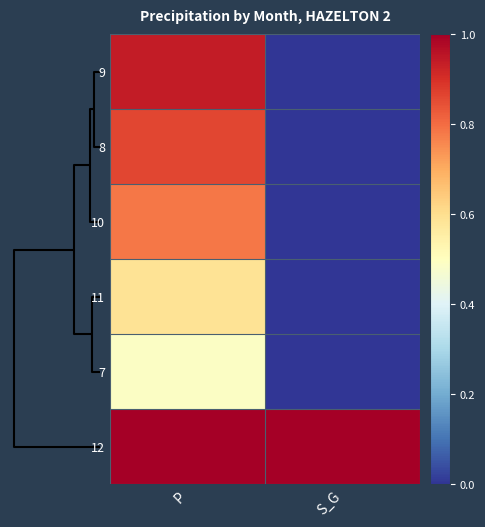

List the series in order of their peak value, lowest first.

7, 11, 10, 8, 9, 12